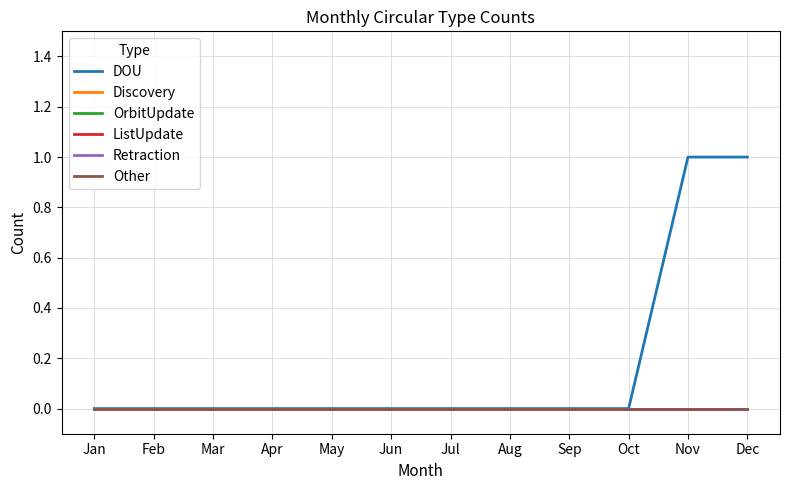

Which series has the widest spread of values?

DOU